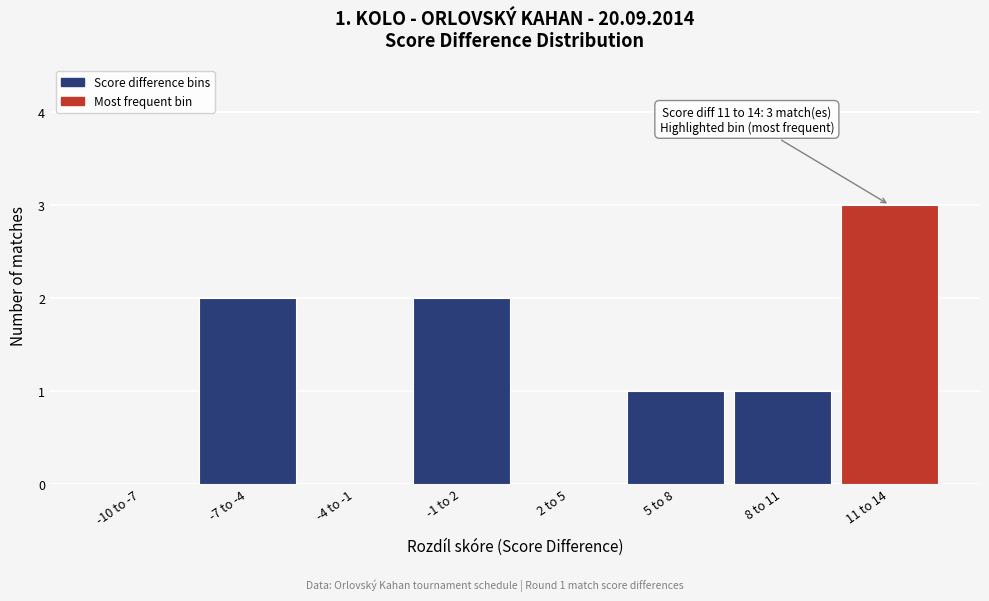

Reading right to left, extract all data points from this chart.

11 to 14=3	8 to 11=1	5 to 8=1	2 to 5=0	-1 to 2=2	-4 to -1=0	-7 to -4=2	-10 to -7=0